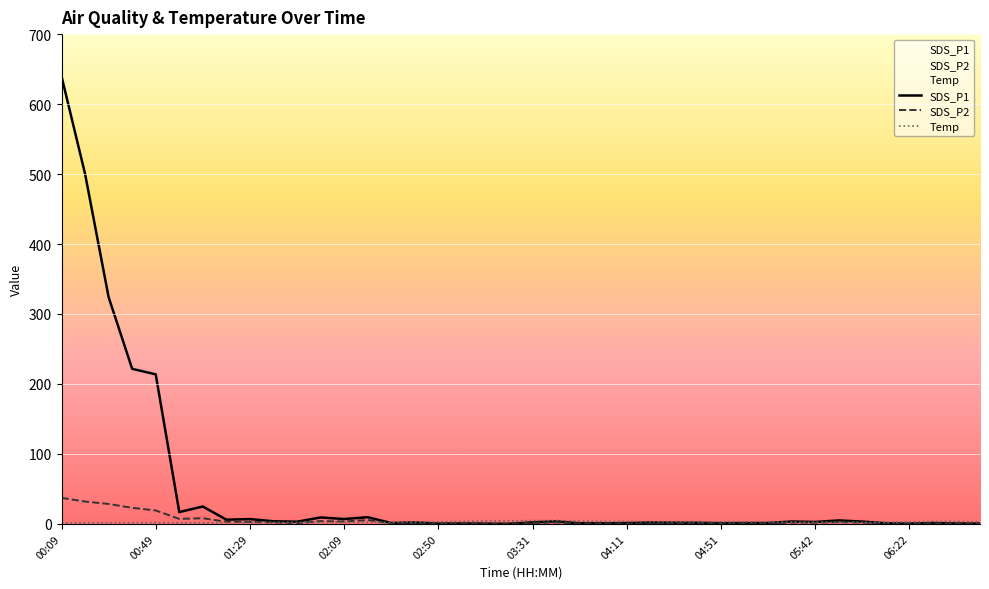

The SDS_P2 series shows 0.4 at 15. True or false?

True